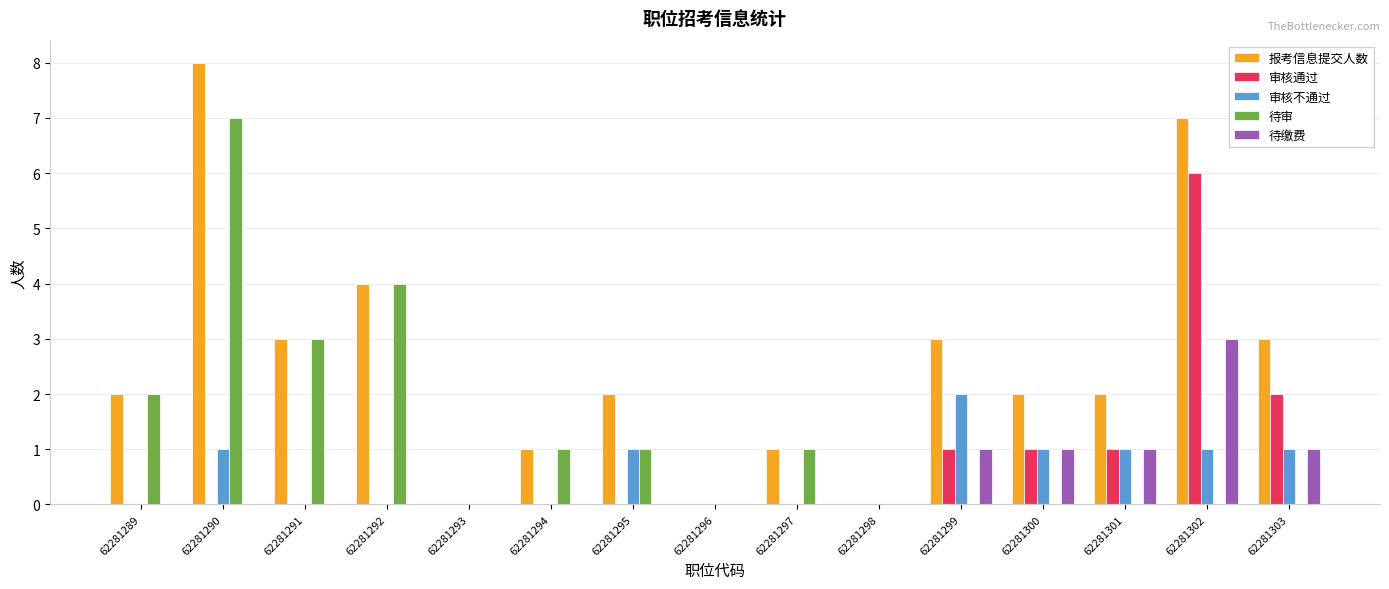

Is it true that 审核通过 equals -2 at 62281297?

False